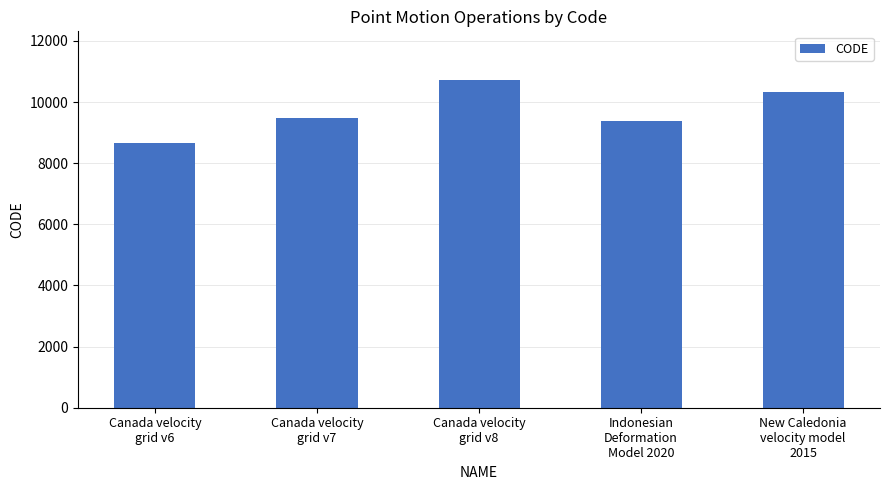

How many values are below 9483?

2